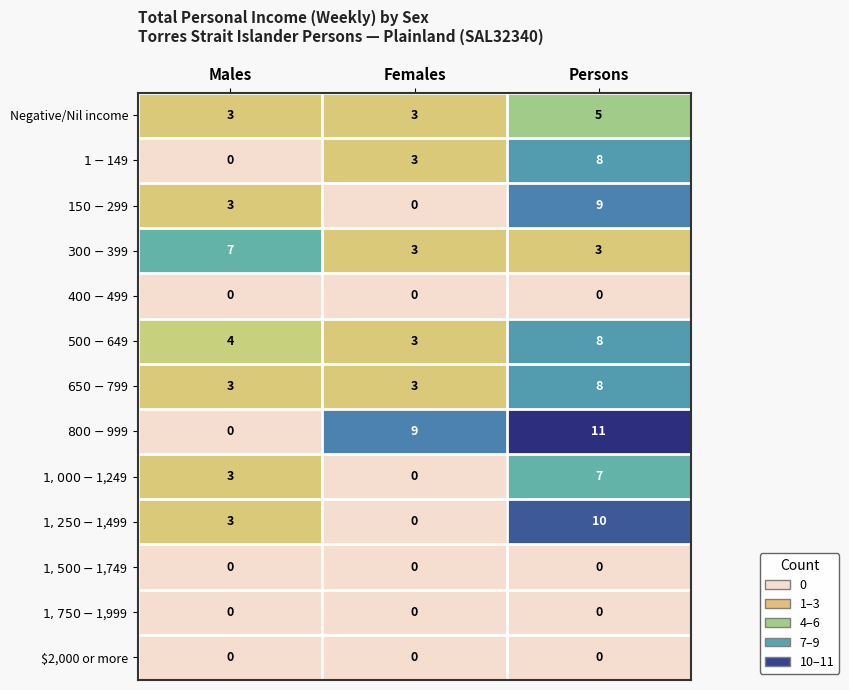

At which category is the sum across all series the highest?

Persons